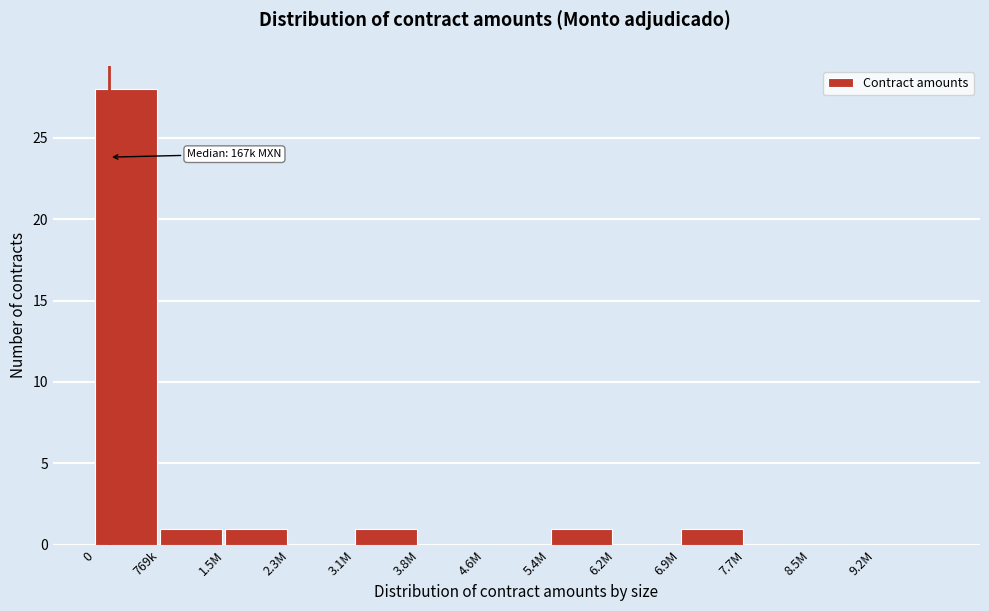

Reading right to left, list all the values displayed in this chart.

9.2M=0	8.5M=0	7.7M=0	6.9M=1	6.2M=0	5.4M=1	4.6M=0	3.8M=0	3.1M=1	2.3M=0	1.5M=1	769k=1	0=28